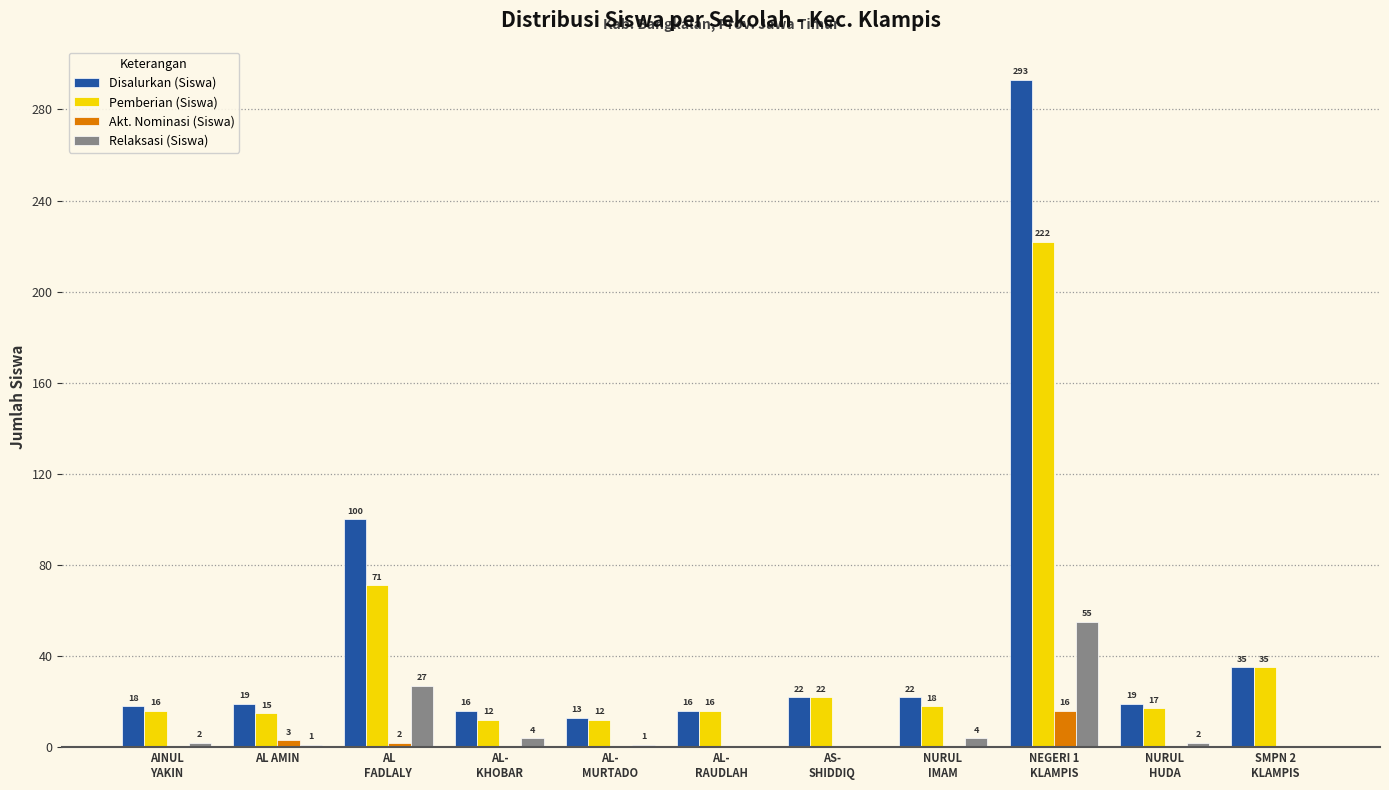

Reading left to right, what are all the values shown in this chart?

Disalurkan (Siswa): 18	19	100	16	13	16	22	22	293	19	35
Pemberian (Siswa): 16	15	71	12	12	16	22	18	222	17	35
Akt. Nominasi (Siswa): 0	3	2	0	0	0	0	0	16	0	0
Relaksasi (Siswa): 2	1	27	4	1	0	0	4	55	2	0